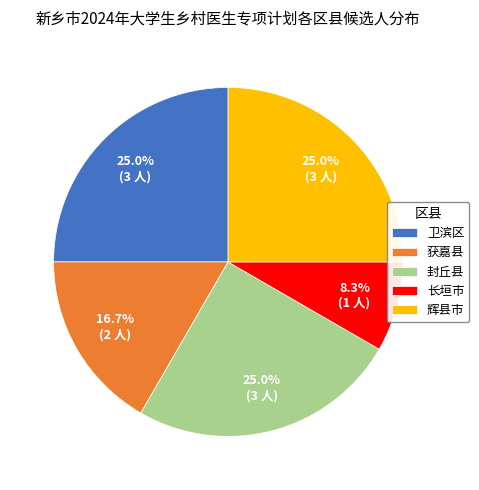

Approximately how many times larger is the value at 卫滨区 compared to 获嘉县?

1.5